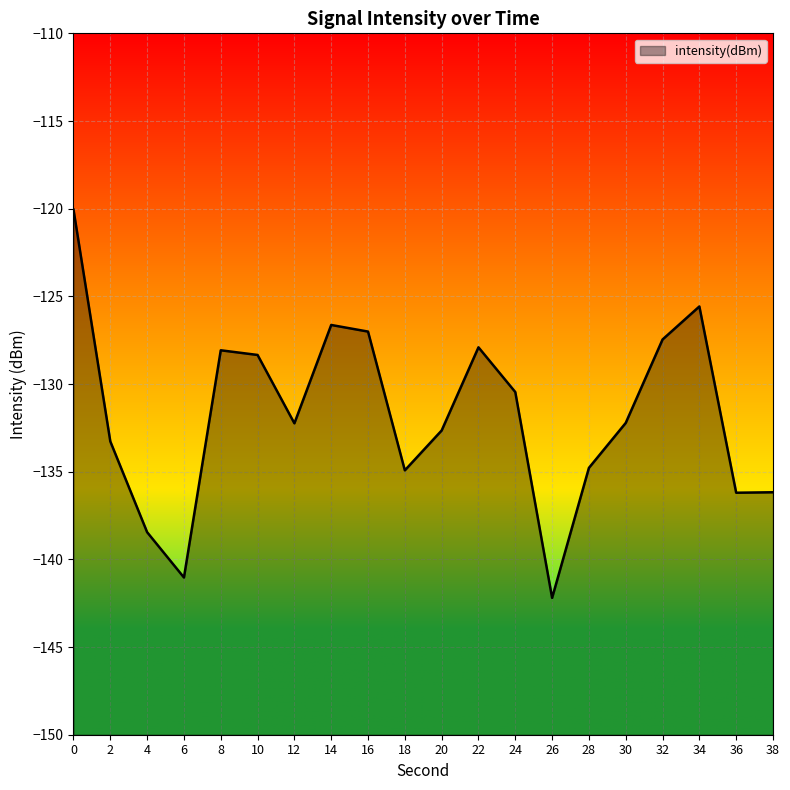

Read the value at 24.

-130.5